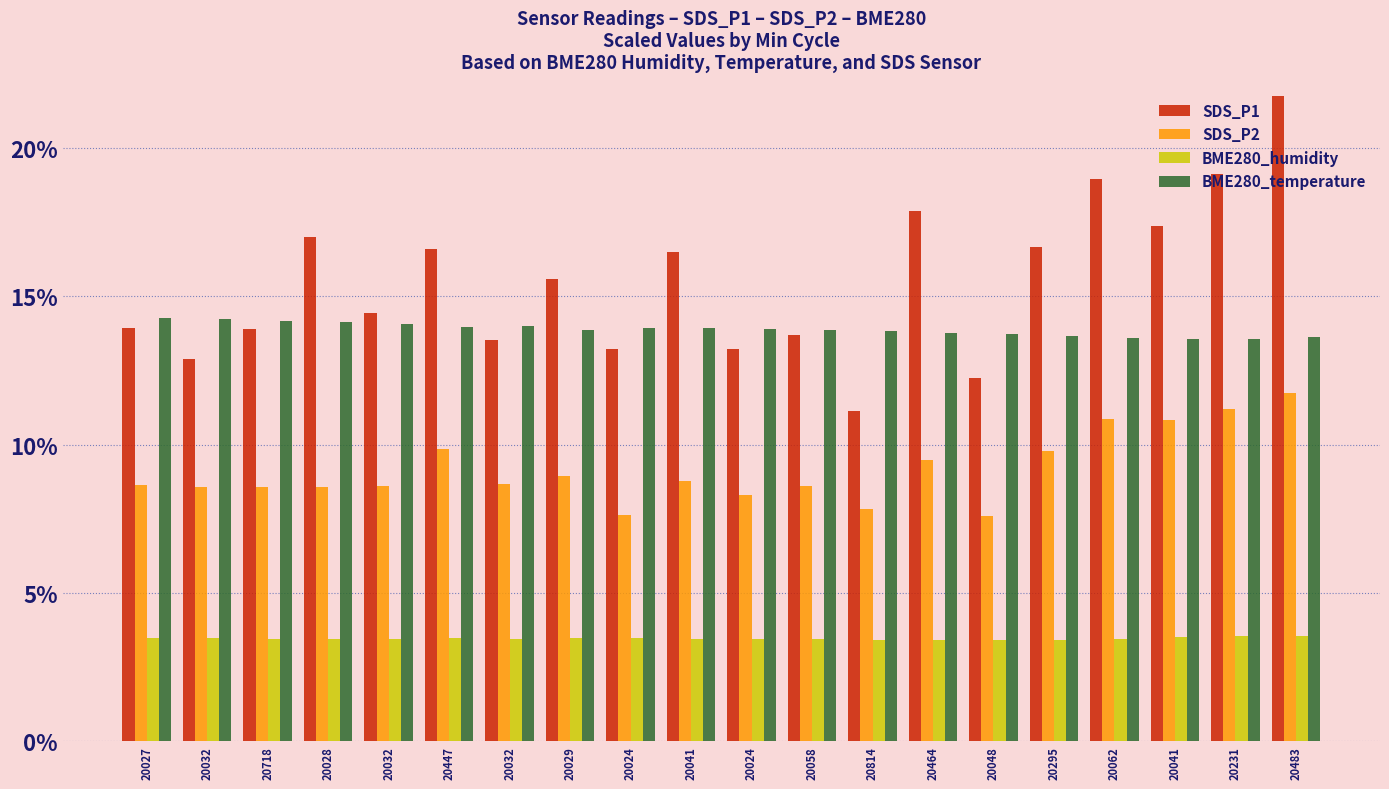

What are all the series names shown in the legend?

SDS_P1, SDS_P2, BME280_humidity, BME280_temperature